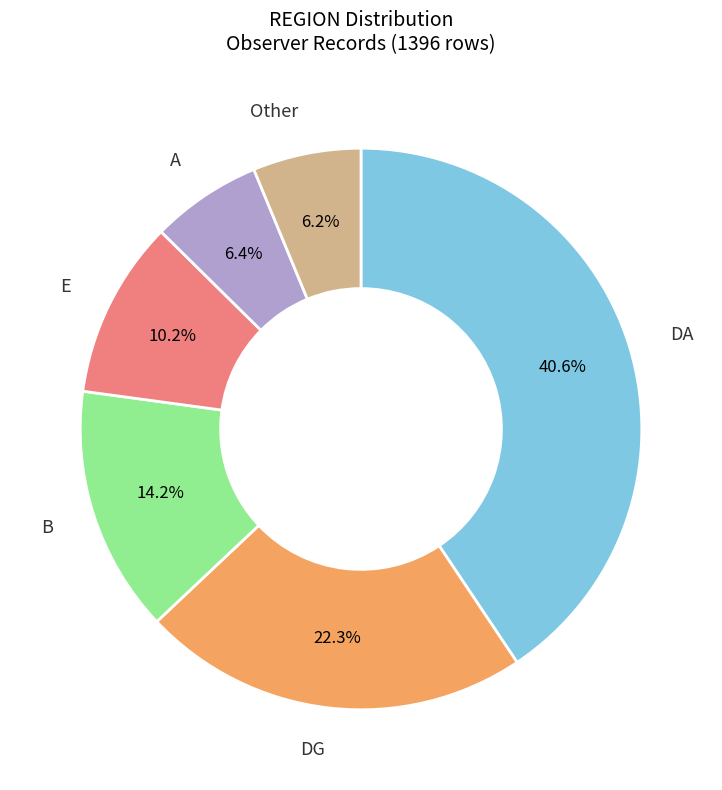

Is there a majority slice in this chart?

No